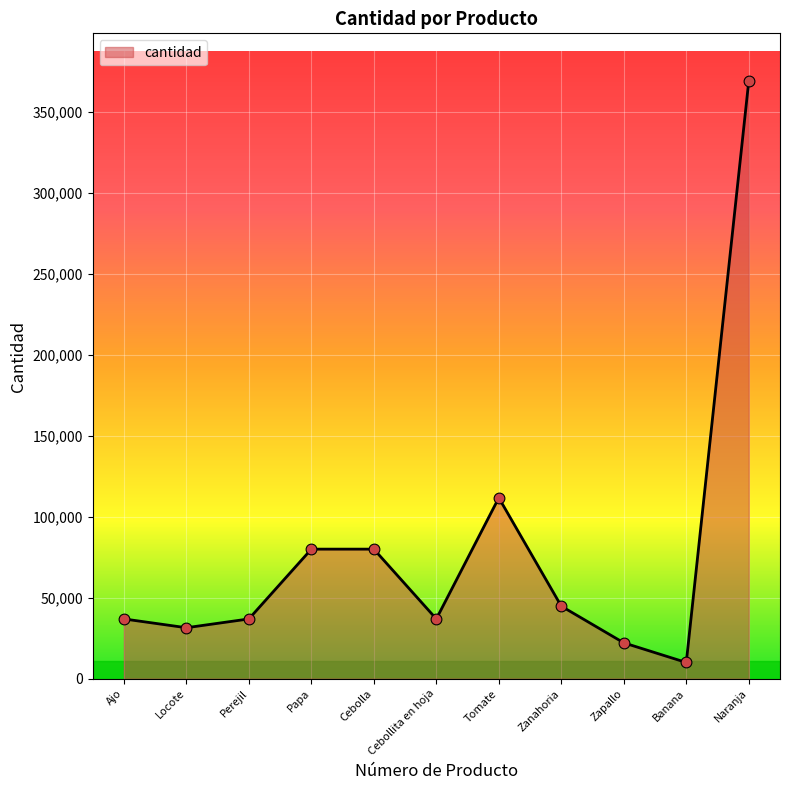

Which has a higher value, Tomate or Perejil?

Tomate